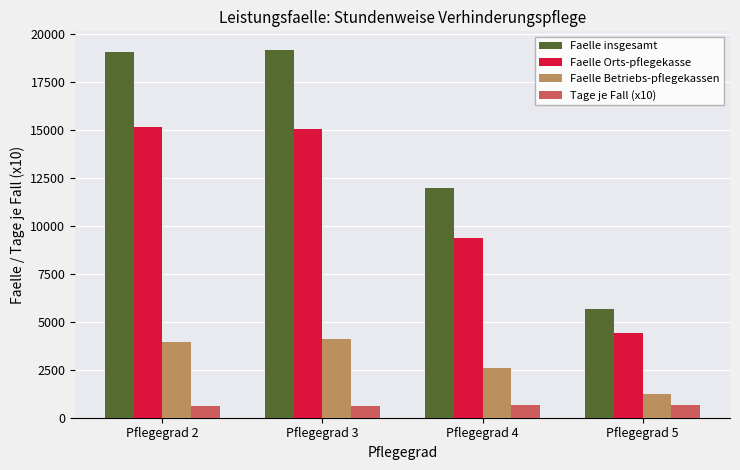

How many data points does each series have?

4